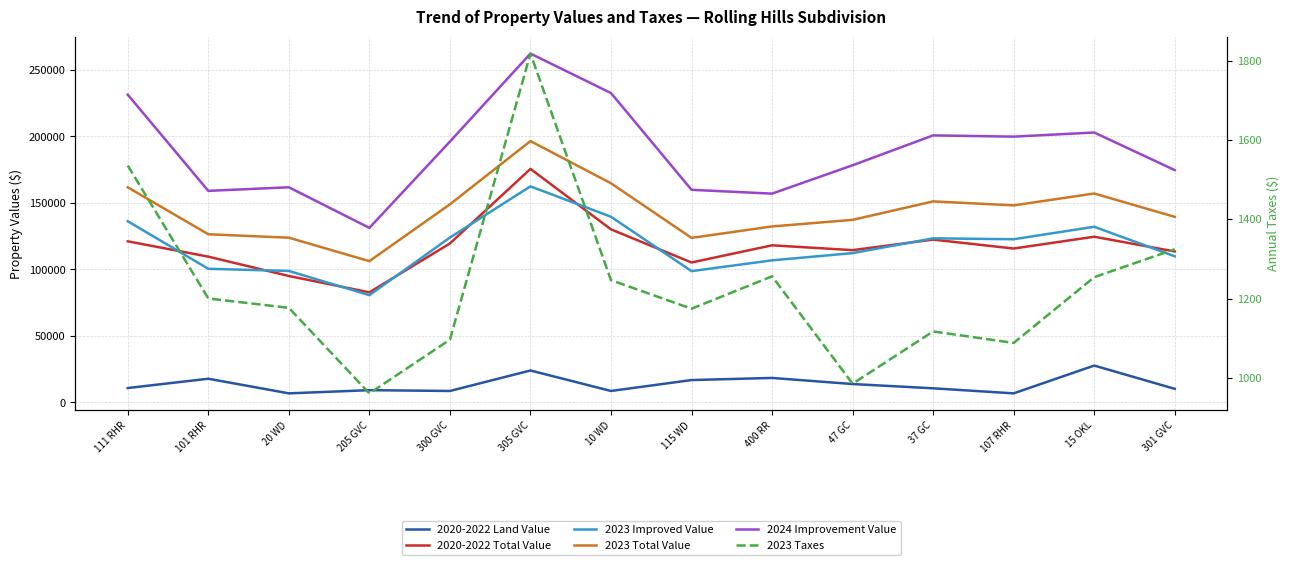

Is it true that 2023 Total Value equals 201840.8 at 37 GC?

False